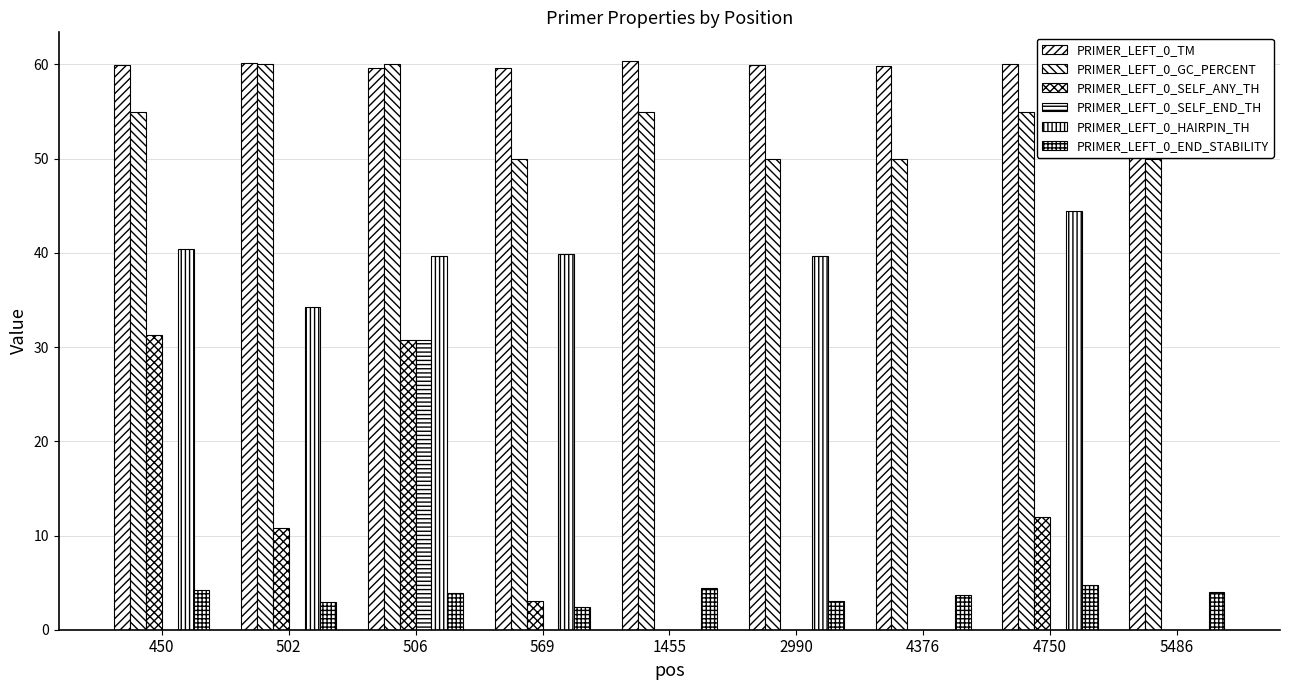

What are all the series names shown in the legend?

PRIMER_LEFT_0_TM, PRIMER_LEFT_0_GC_PERCENT, PRIMER_LEFT_0_SELF_ANY_TH, PRIMER_LEFT_0_SELF_END_TH, PRIMER_LEFT_0_HAIRPIN_TH, PRIMER_LEFT_0_END_STABILITY